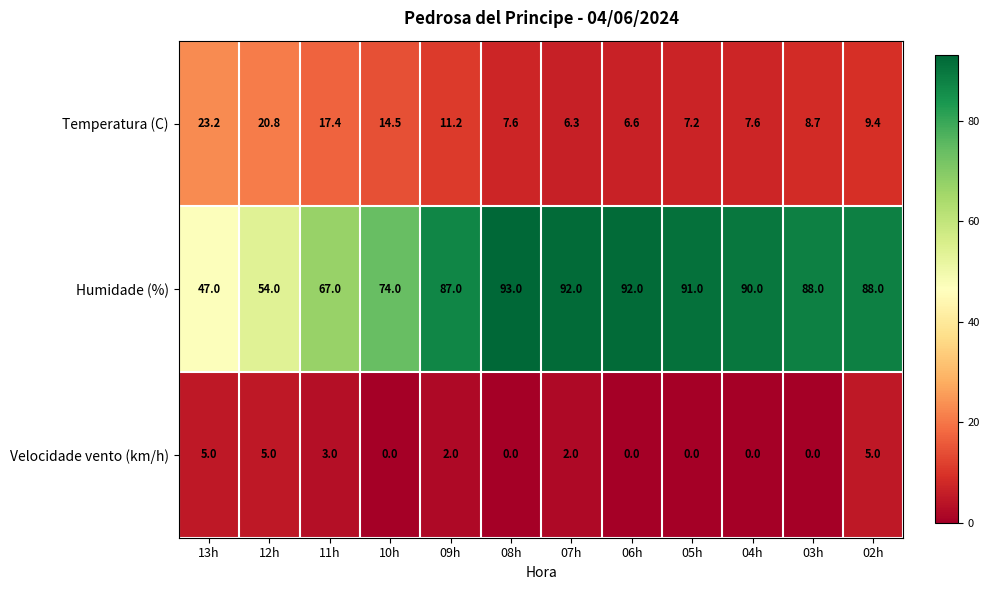

At which label is Humidade (%) closest to 70?

11h